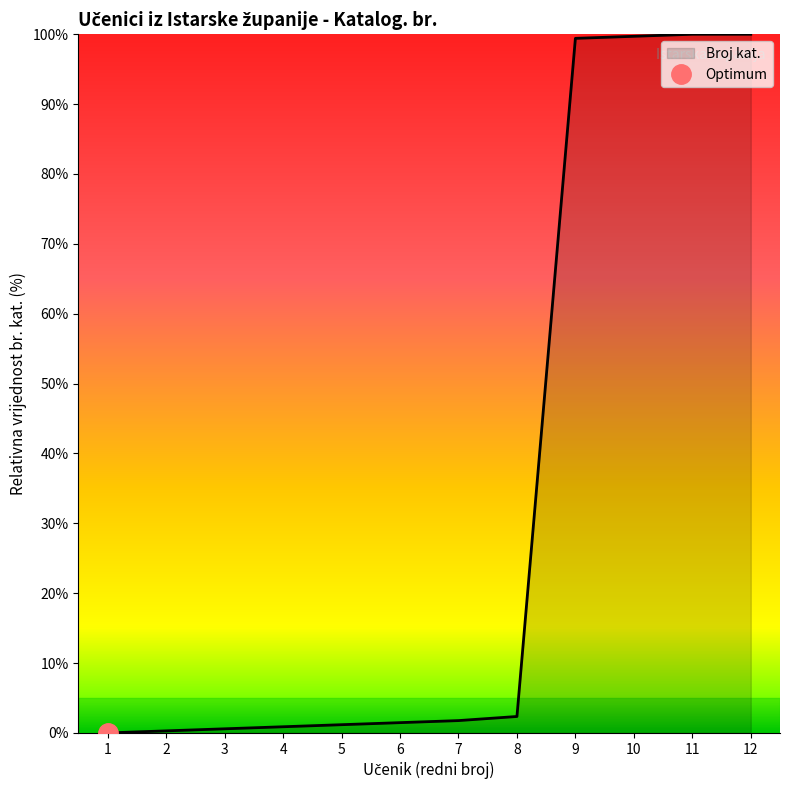

True or false: Broj kat. has a value of 2.4 at 8.

True